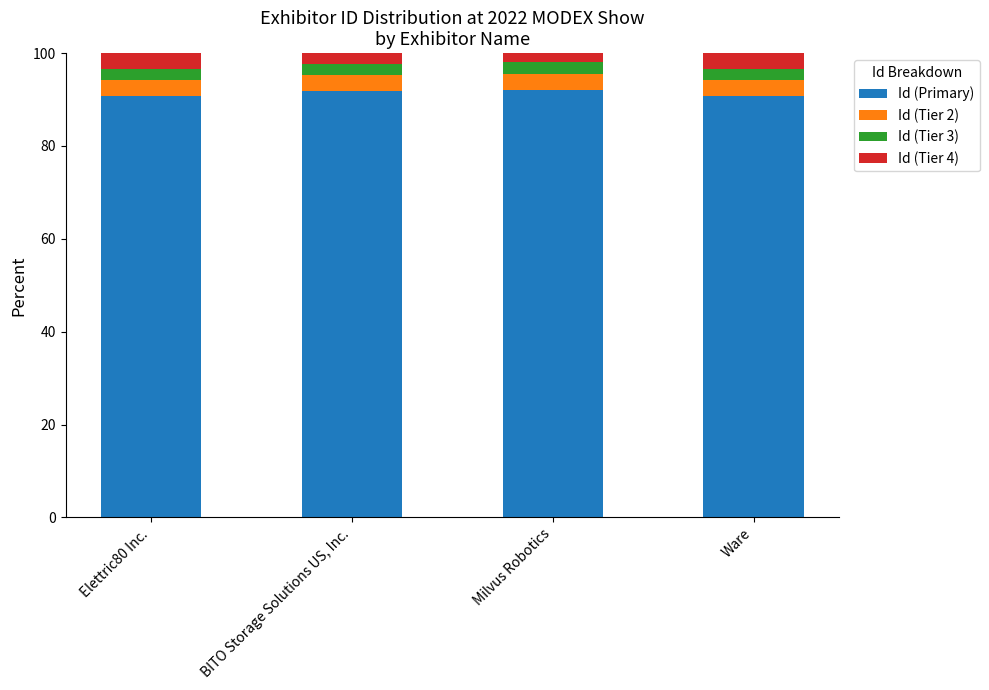

Is it true that Id (Primary) equals 148.6 at Elettric80 Inc.?

False